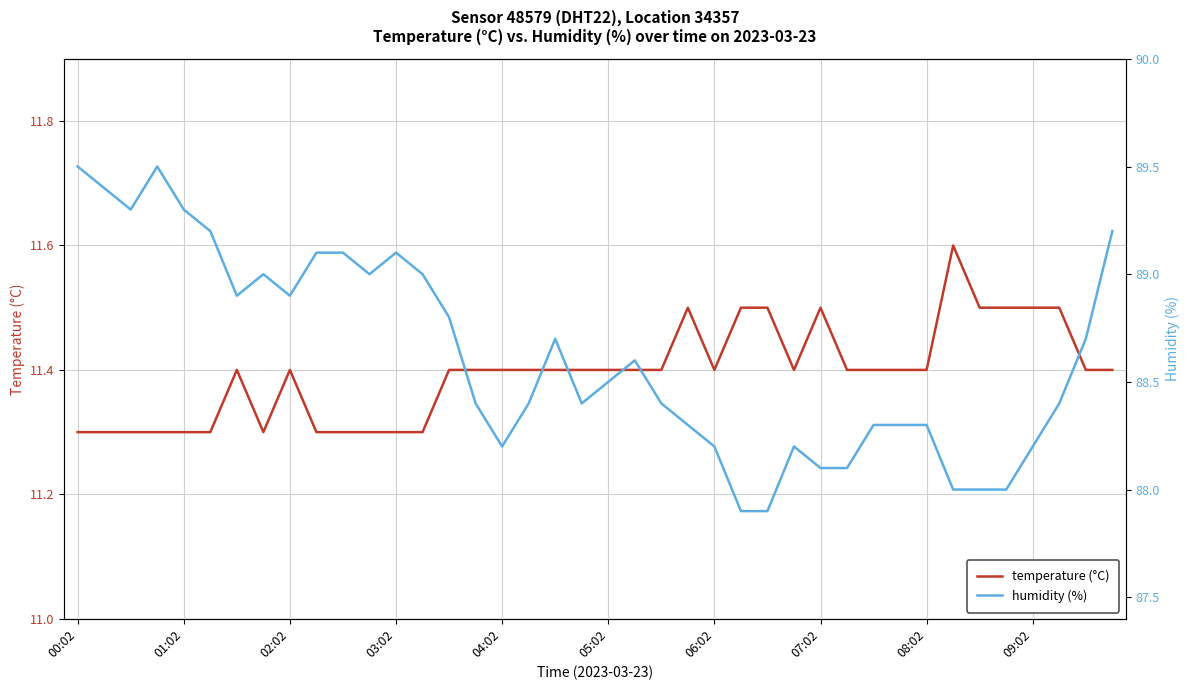

True or false: temperature (°C) and humidity (%) intersect in this chart.

False